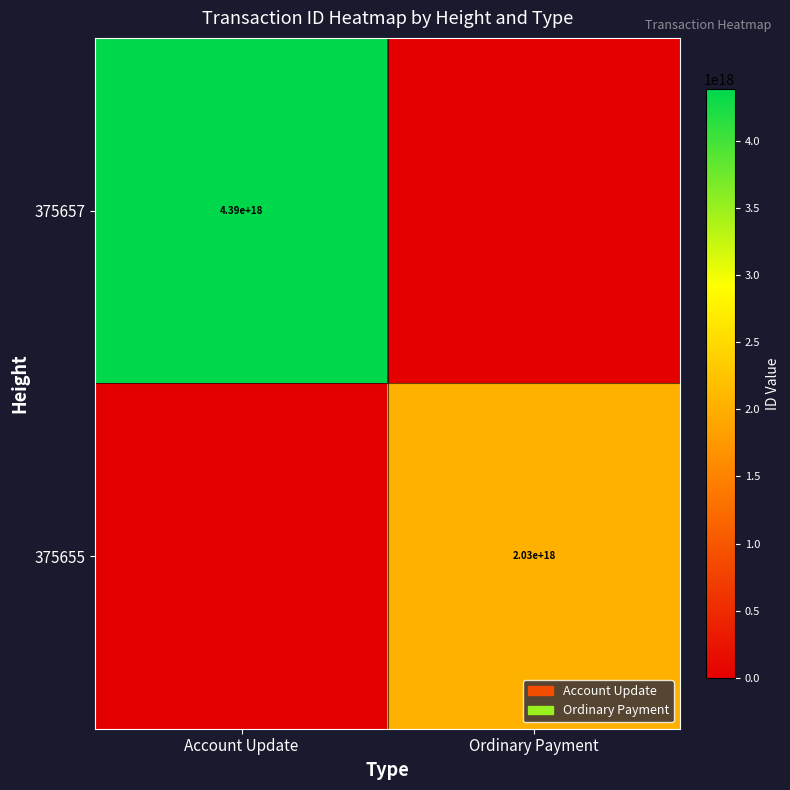

Is the value of 375657 at Account Update greater than the value of 375655 at Ordinary Payment?

Yes